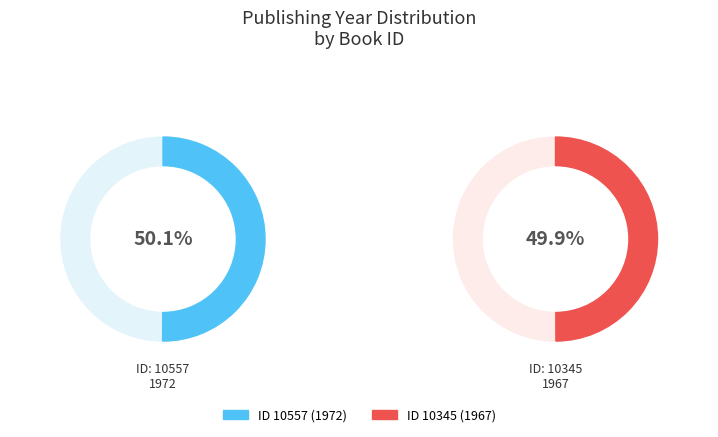

What percentage is the 10345 slice, to the nearest percent?

50%